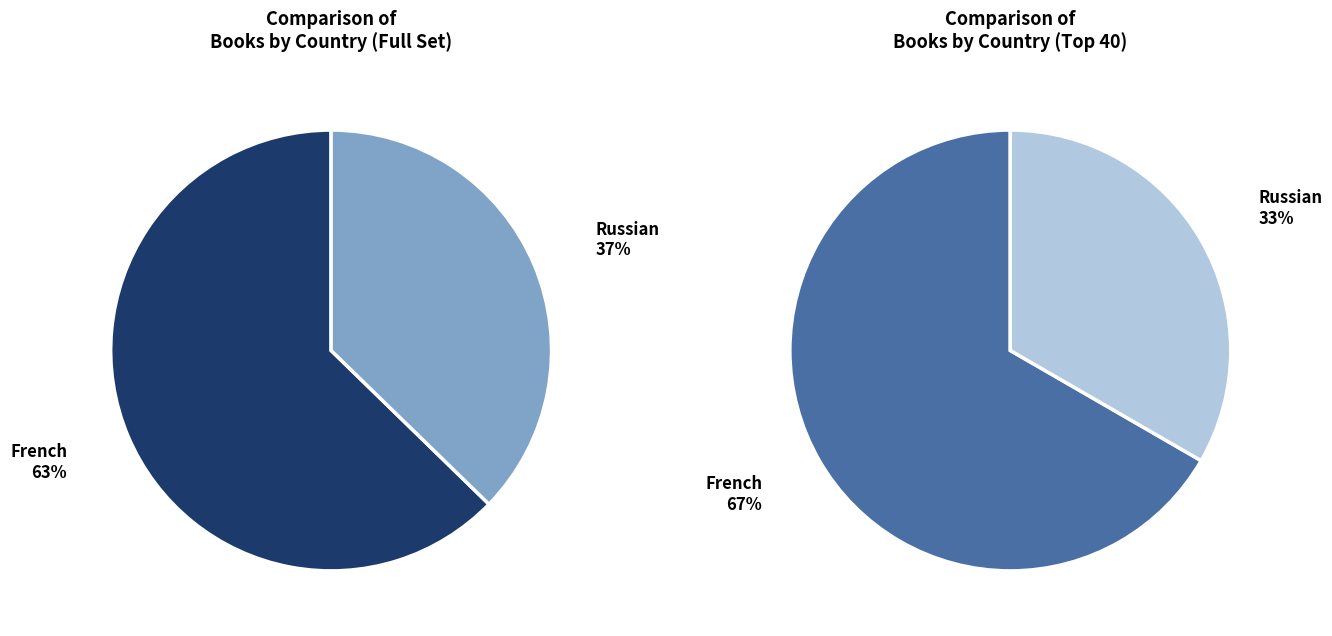

Is it true that French is 71% of the pie?

False